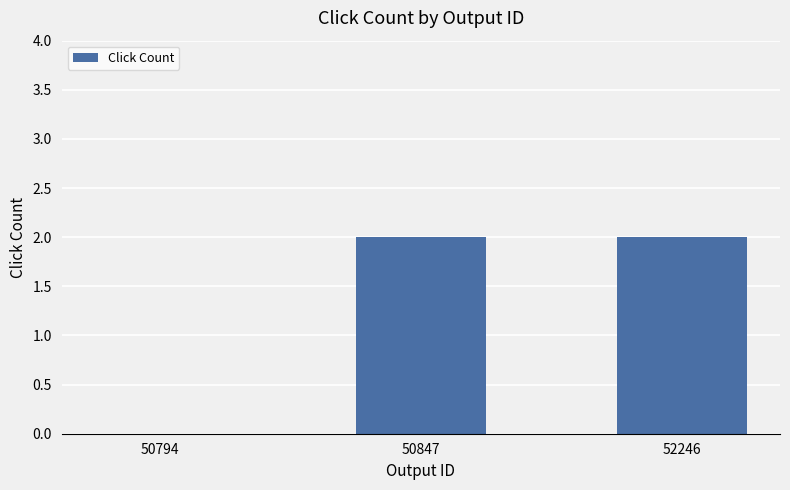

How many series are shown in this chart?

1